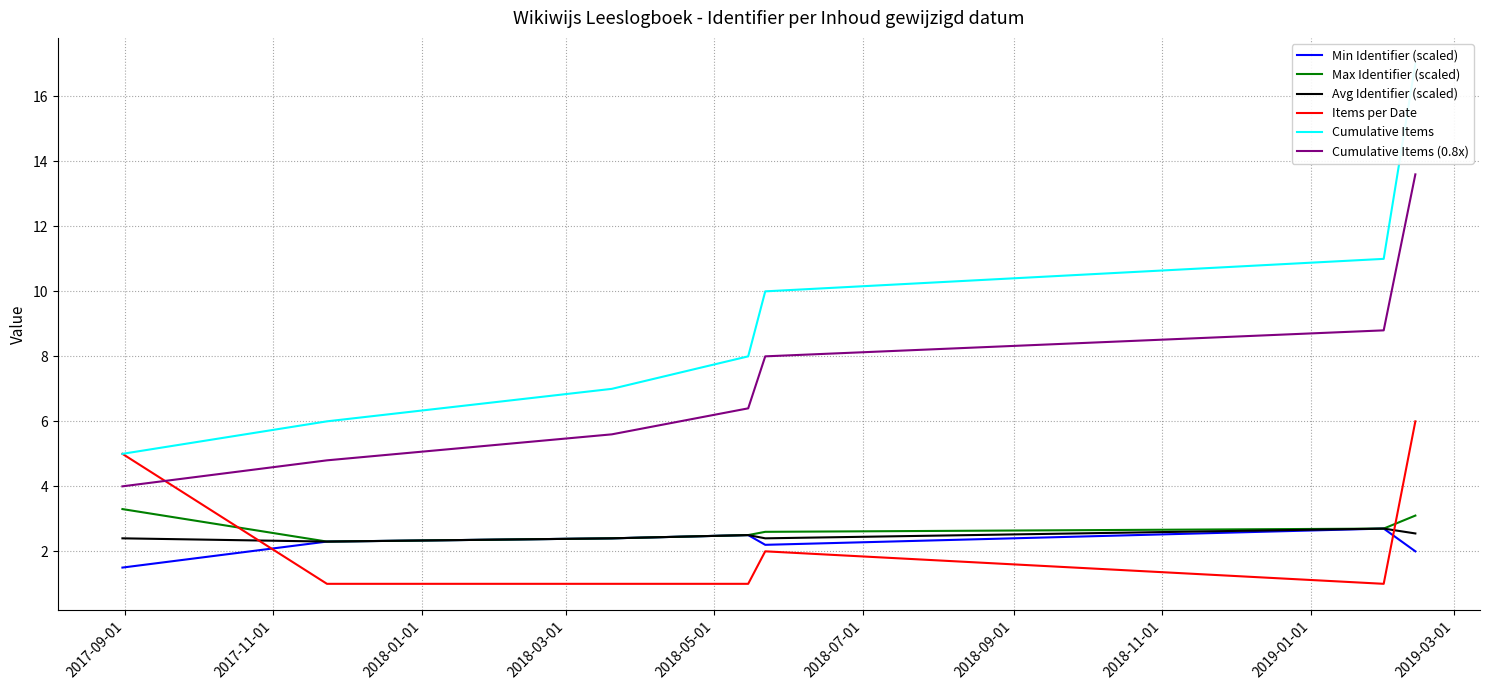

What is the sum of all Max Identifier (scaled) values?

18.9